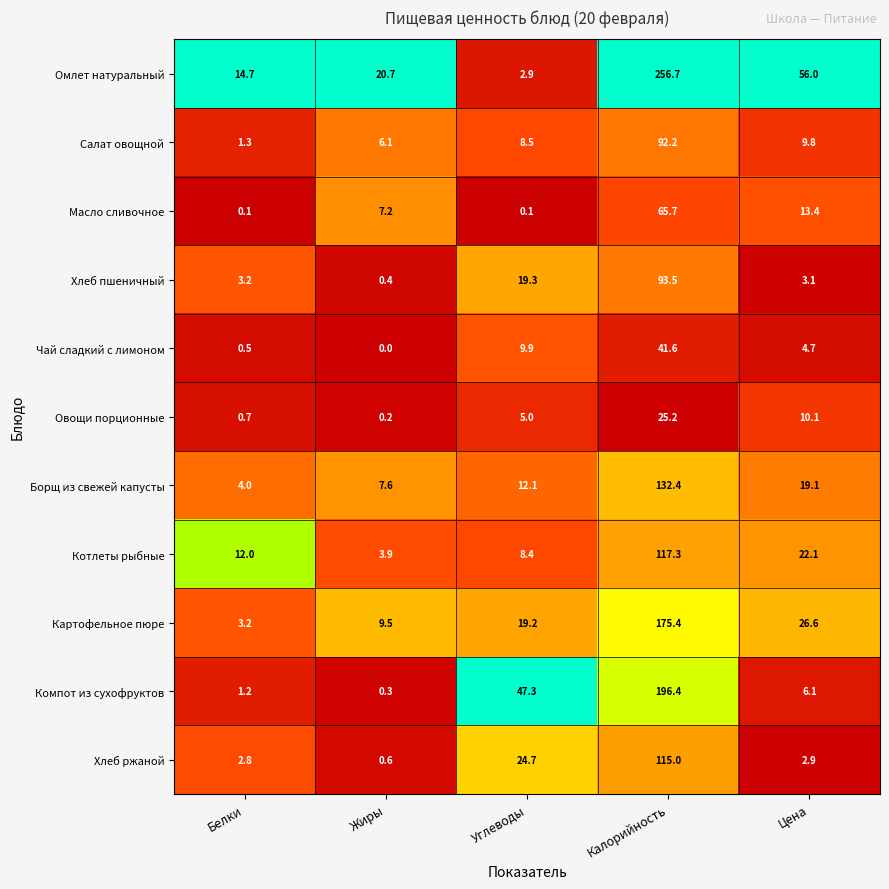

At how many categories does at least one series exceed 0?

5